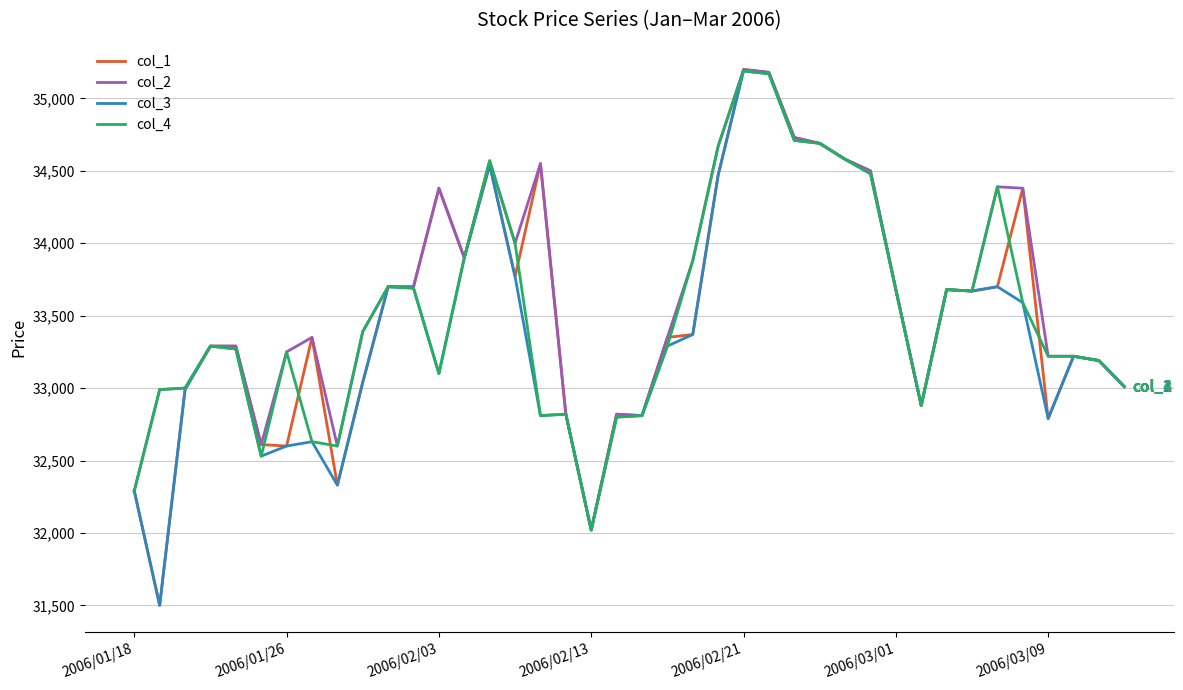

Which series has the widest spread of values?

col_1